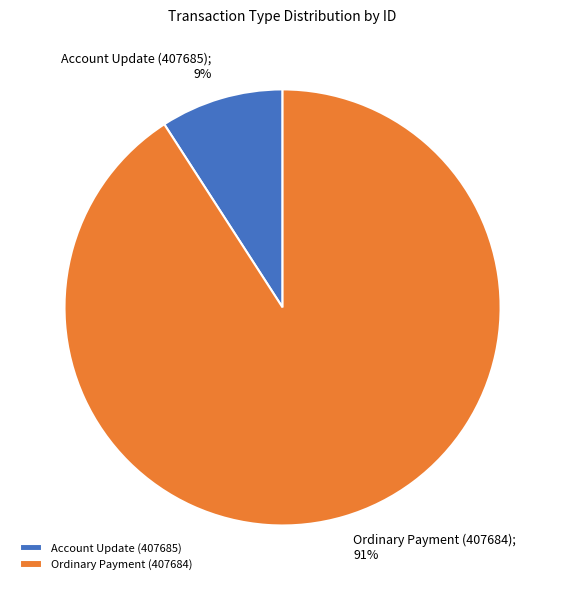

What is the largest slice in the pie chart?

Ordinary Payment (407684)